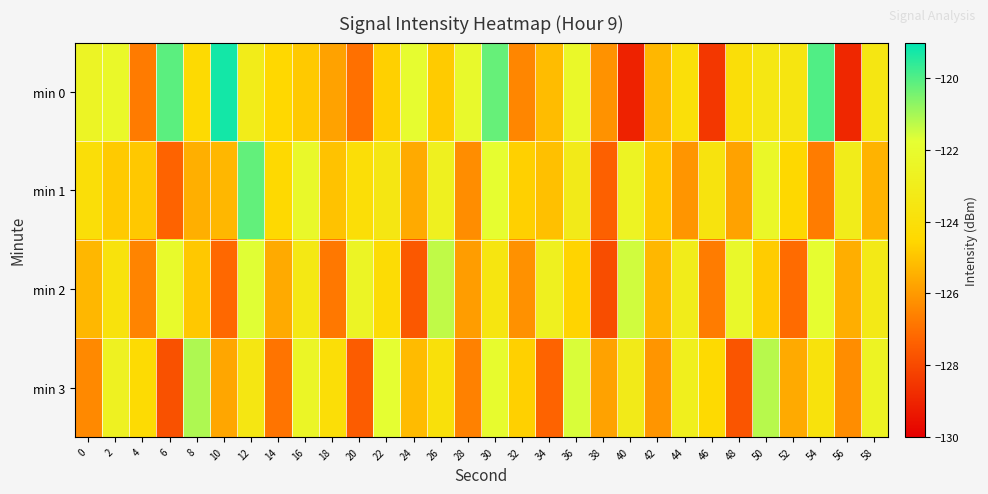

Reading right to left, what are all the values shown in this chart?

min 0: 58=-123.5	56=-128.9	54=-120.0	52=-123.6	50=-123.5	48=-124.1	46=-128.5	44=-124.0	42=-125.3	40=-129.1	38=-126.2	36=-122.2	34=-125.2	32=-126.5	30=-120.2	28=-122.1	26=-124.8	24=-121.9	22=-124.7	20=-127.0	18=-125.8	16=-124.8	14=-124.5	12=-123.1	10=-119.3	8=-124.3	6=-120.1	4=-126.7	2=-122.2	0=-122.5
min 1: 58=-125.4	56=-123.1	54=-126.7	52=-124.5	50=-122.3	48=-125.8	46=-123.7	44=-126.1	42=-124.9	40=-122.6	38=-127.4	36=-123.2	34=-125.1	32=-124.7	30=-121.9	28=-126.3	26=-122.8	24=-125.6	22=-123.5	20=-124.1	18=-125.0	16=-122.2	14=-124.4	12=-120.2	10=-125.3	8=-125.5	6=-127.3	4=-124.9	2=-124.8	0=-124.1
min 2: 58=-123.3	56=-125.5	54=-121.9	52=-127.1	50=-124.8	48=-122.2	46=-126.7	44=-123.1	42=-125.3	40=-121.5	38=-127.9	36=-124.6	34=-122.8	32=-126.2	30=-123.6	28=-125.9	26=-121.3	24=-127.6	22=-124.2	20=-122.5	18=-126.8	16=-123.4	14=-125.6	12=-121.7	10=-127.2	8=-124.9	6=-122.1	4=-126.5	2=-123.8	0=-125.3
min 3: 58=-122.6	56=-126.3	54=-123.8	52=-125.6	50=-121.2	48=-127.7	46=-124.4	44=-122.9	42=-126.1	40=-123.2	38=-125.8	36=-121.6	34=-127.3	32=-124.7	30=-122.0	28=-126.6	26=-123.9	24=-125.2	22=-121.8	20=-127.5	18=-124.1	16=-122.4	14=-126.9	12=-123.5	10=-125.7	8=-121.1	6=-127.8	4=-124.3	2=-122.7	0=-126.4